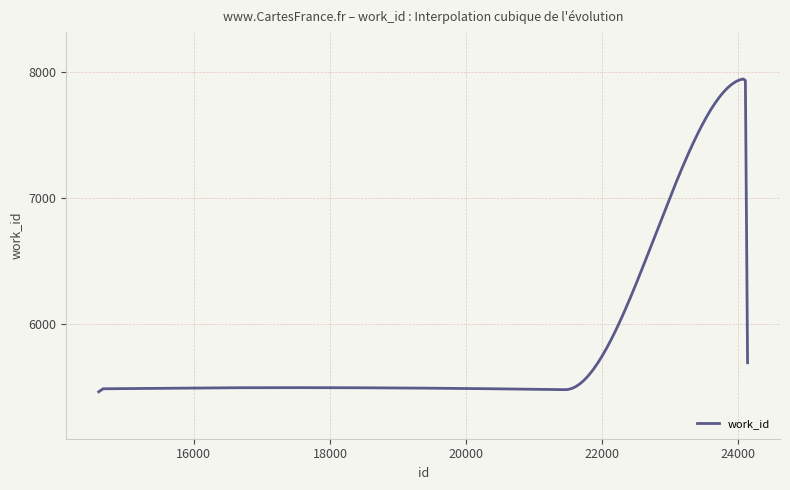

What is the minimum value shown in the chart?

5459.0